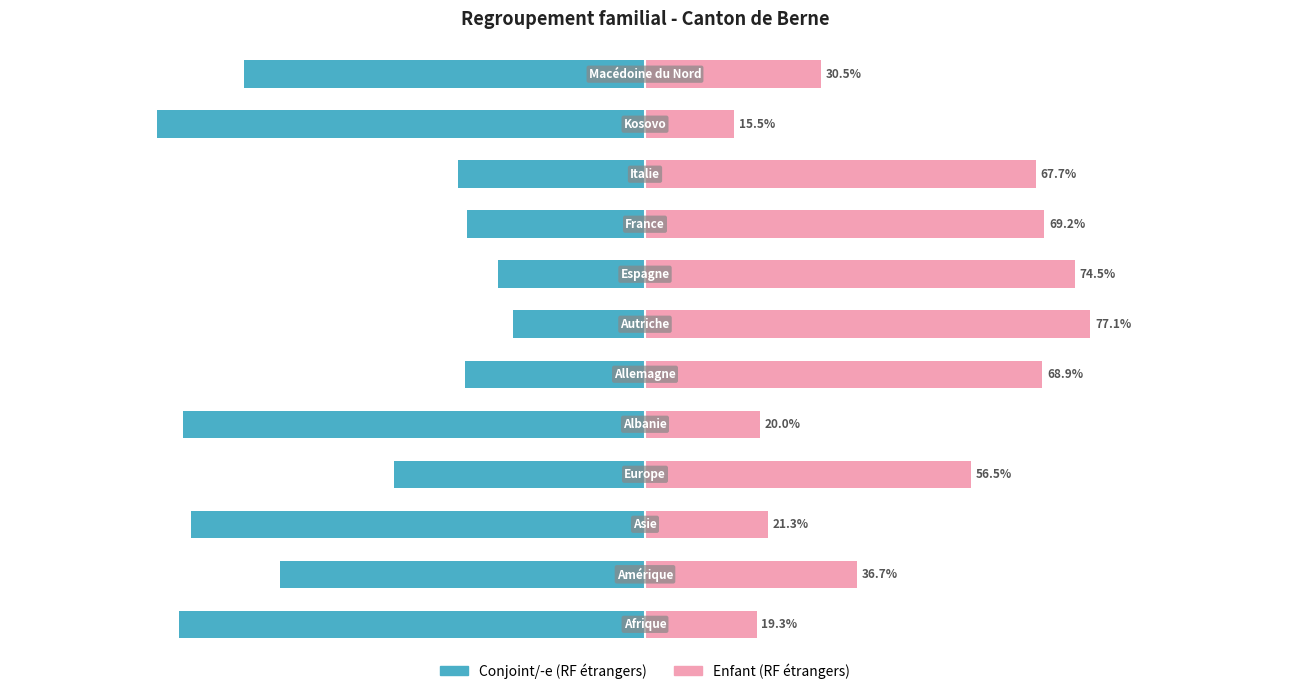

How many bars are there in each group?

2